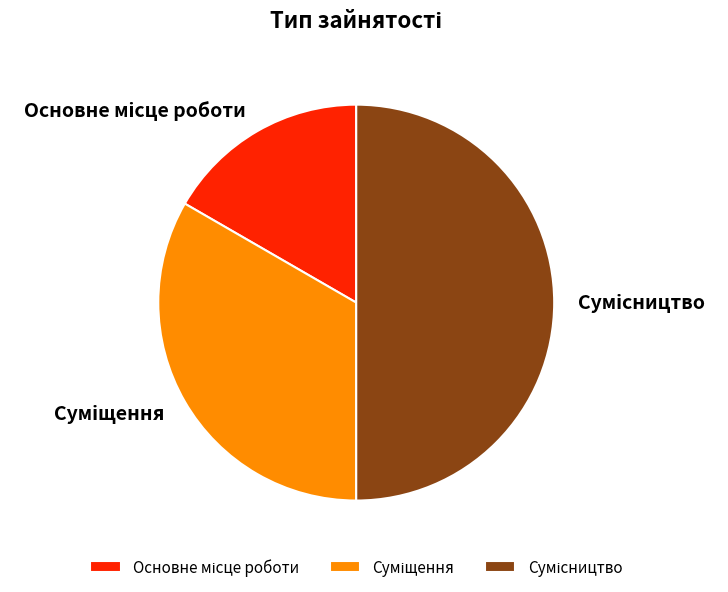

Is there a majority slice in this chart?

No